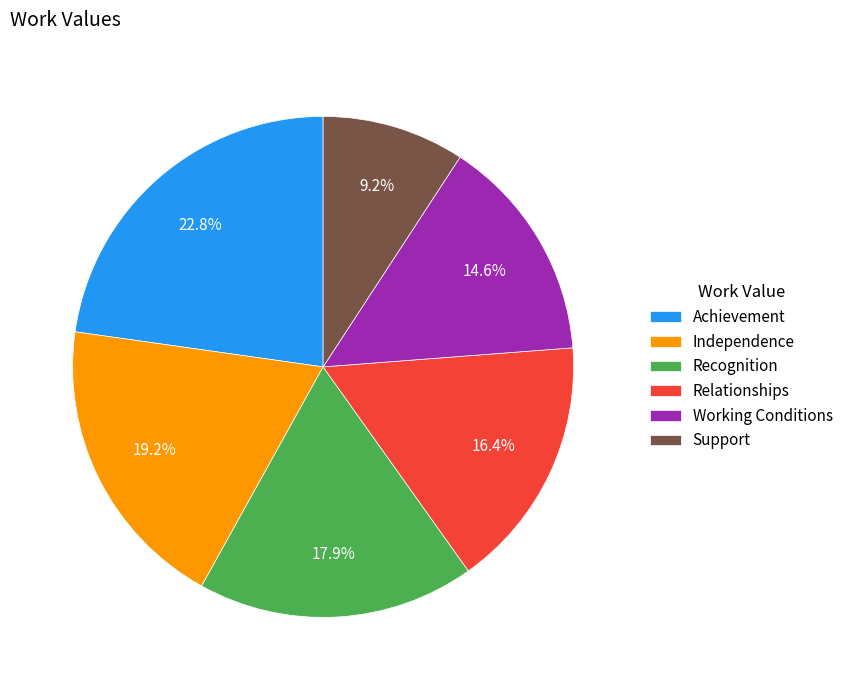

Is it true that Independence is 19% of the pie?

True